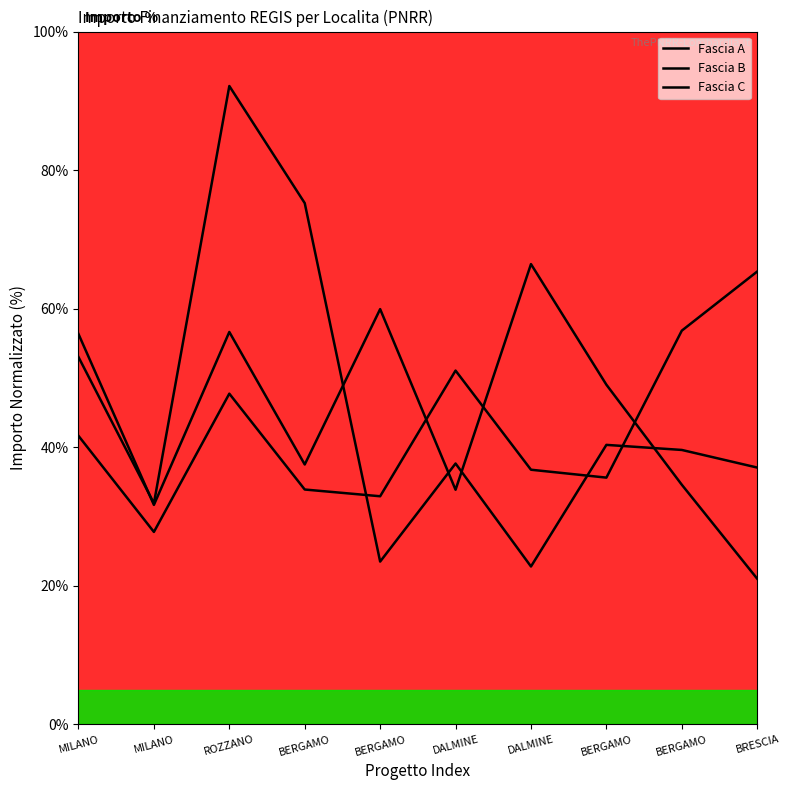

At which label is Fascia A closest to 46?

ROZZANO